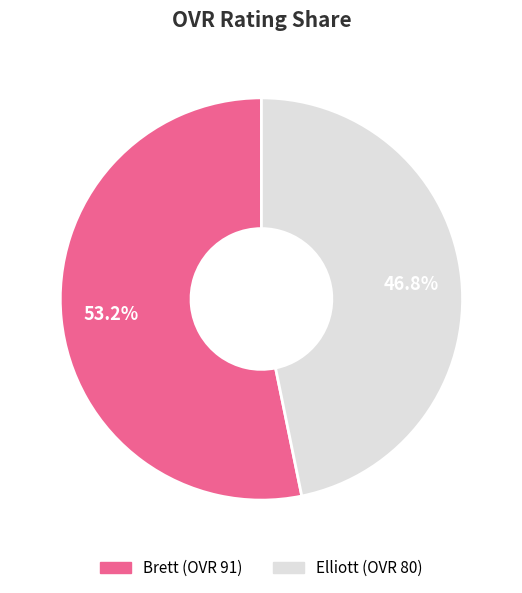

Which category has the smallest portion of the pie?

Elliott